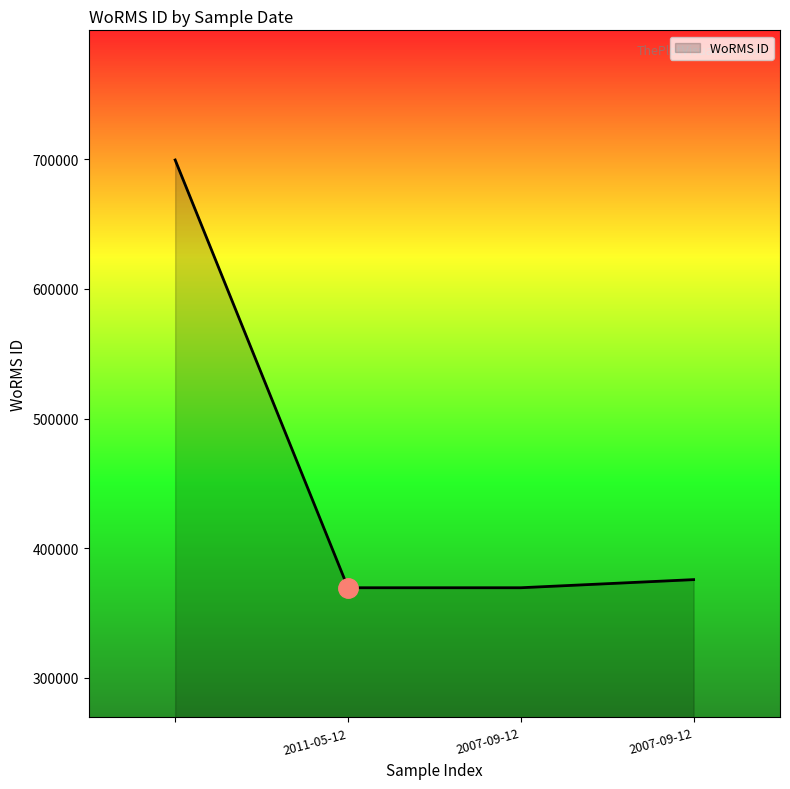

What is the maximum value shown in the chart?

699402